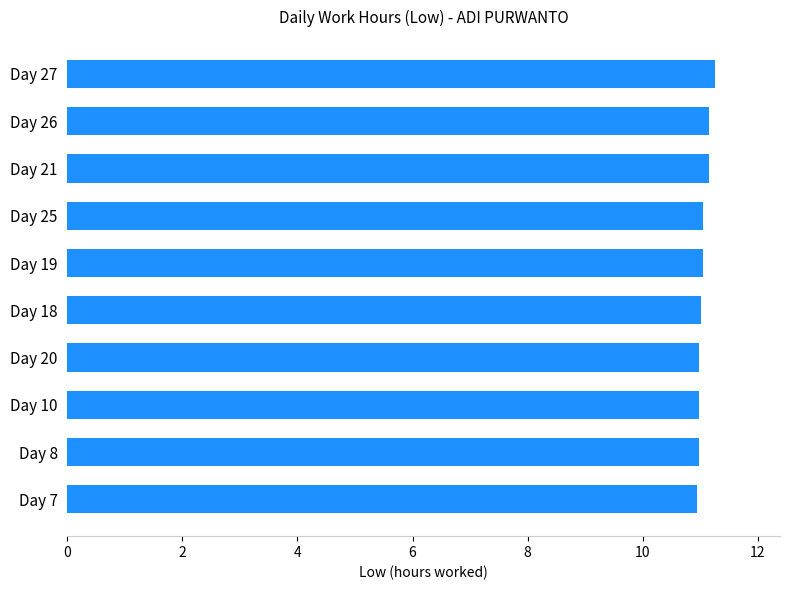

What is the sum of all values?

110.5